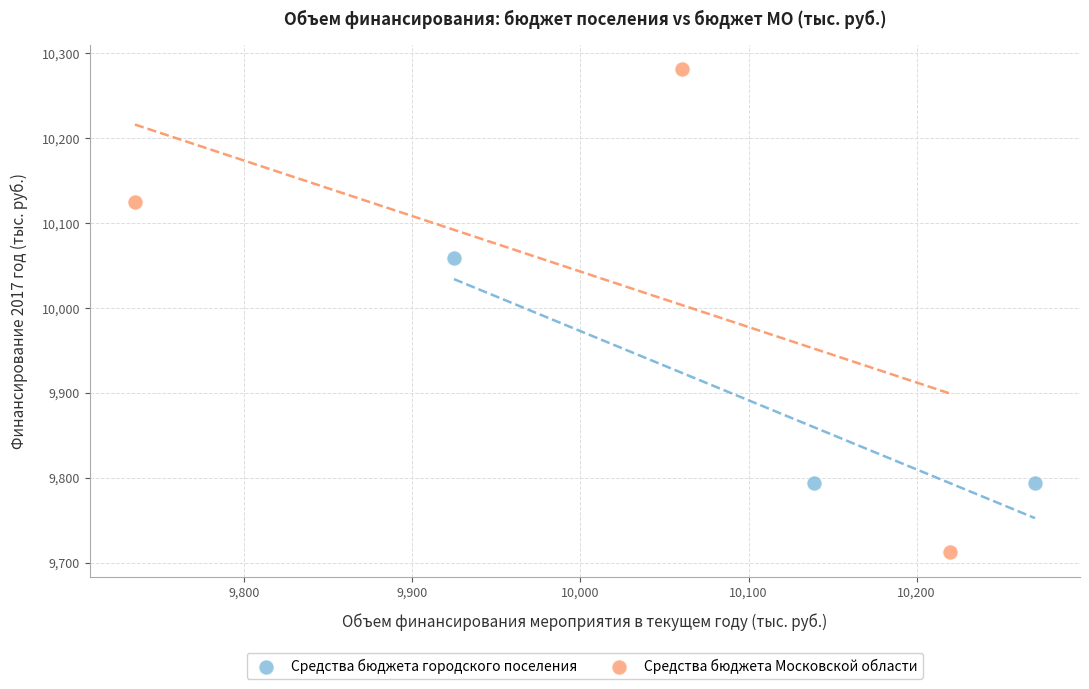

Which series contains the lowest Y value?

Средства бюджета Московской области